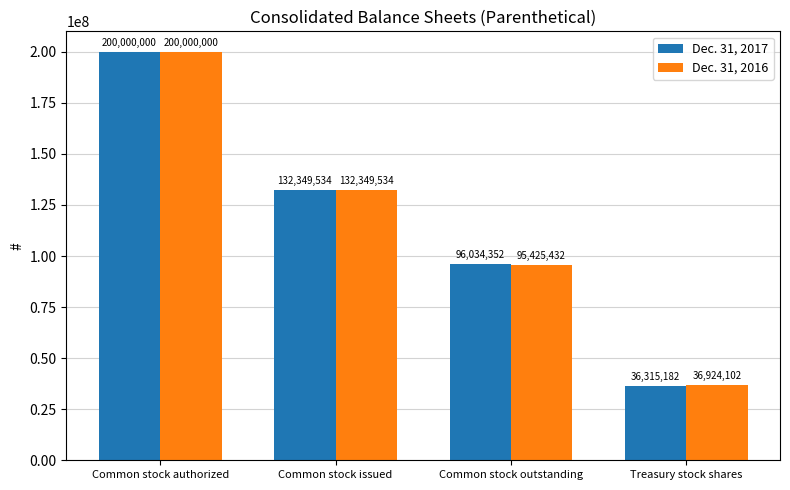

How many groups of bars are there?

4